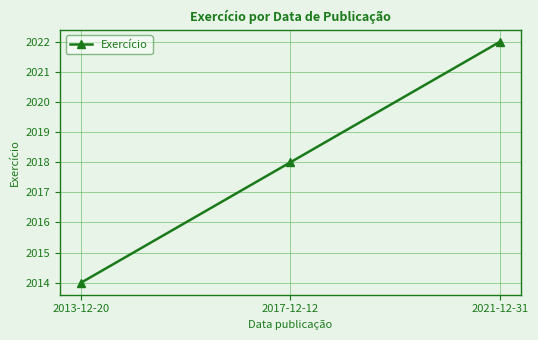

At which label is the value closest to 2018?

2017-12-12